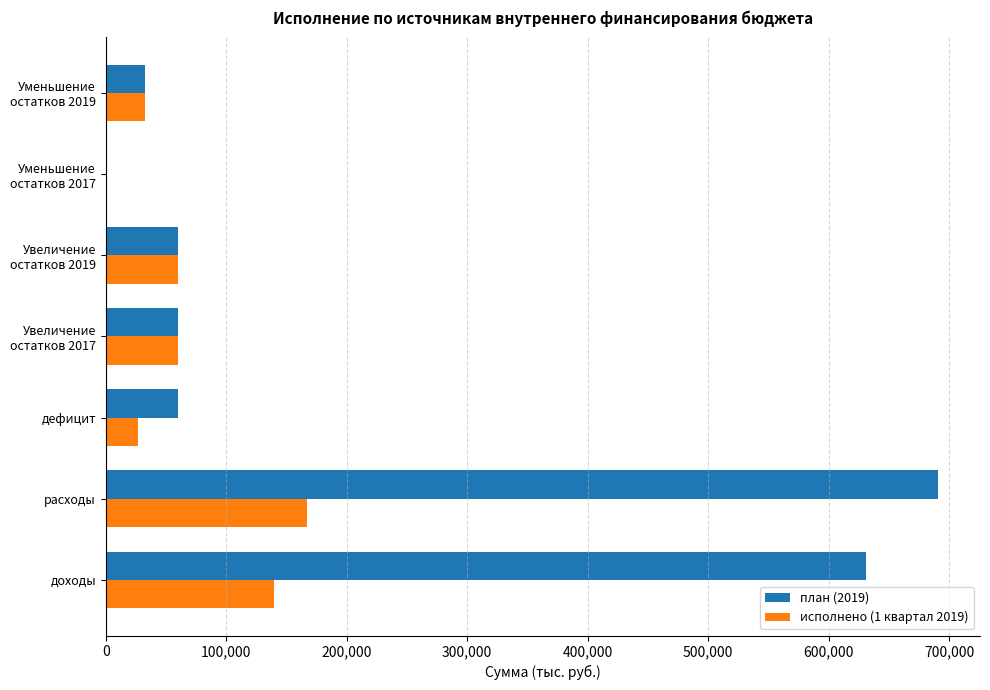

At which label does план (2019) reach its peak?

расходы